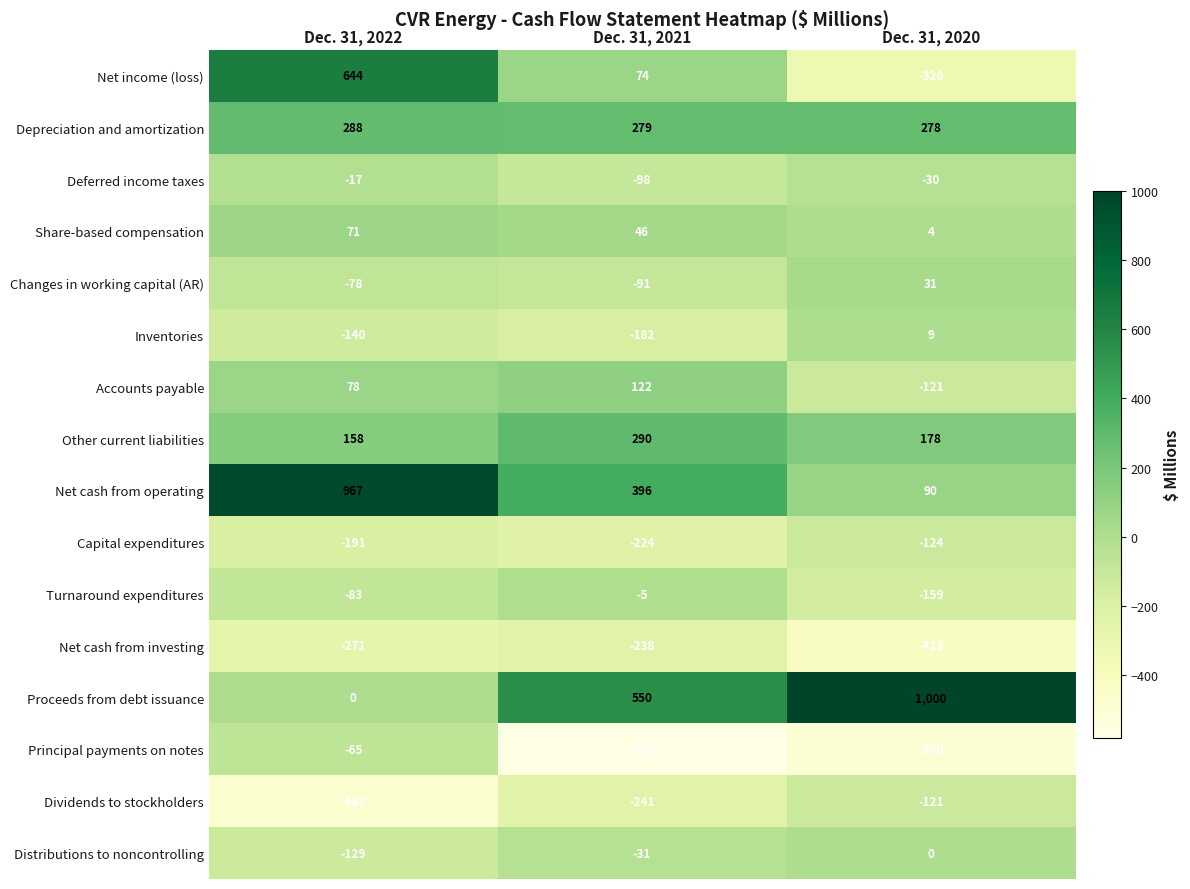

Which category has the highest value in the Net income (loss) series?

Dec. 31, 2022